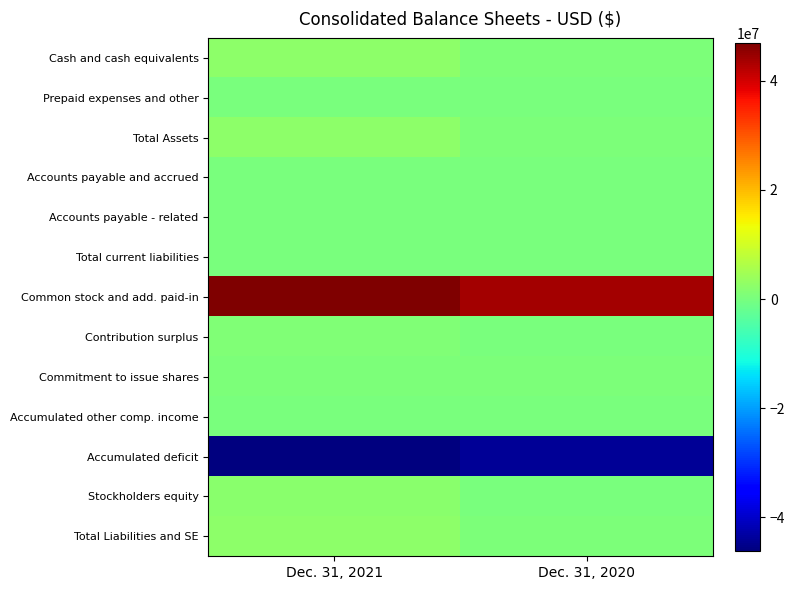

Reading left to right, what are all the values shown in this chart?

Cash and cash equivalents: Dec. 31, 2021=2208451	Dec. 31, 2020=490190
Prepaid expenses and other: Dec. 31, 2021=37832	Dec. 31, 2020=6082
Total Assets: Dec. 31, 2021=2246283	Dec. 31, 2020=496272
Accounts payable and accrued: Dec. 31, 2021=96198	Dec. 31, 2020=32329
Accounts payable - related: Dec. 31, 2021=26425	Dec. 31, 2020=135738
Total current liabilities: Dec. 31, 2021=122623	Dec. 31, 2020=168067
Common stock and add. paid-in: Dec. 31, 2021=46850710	Dec. 31, 2020=43788464
Contribution surplus: Dec. 31, 2021=998477	Dec. 31, 2020=284793
Commitment to issue shares: Dec. 31, 2021=414128	Dec. 31, 2020=414128
Accumulated other comp. income: Dec. 31, 2021=6190	Dec. 31, 2020=0
Accumulated deficit: Dec. 31, 2021=-46145845	Dec. 31, 2020=-44159180
Stockholders equity: Dec. 31, 2021=2123660	Dec. 31, 2020=328205
Total Liabilities and SE: Dec. 31, 2021=2246283	Dec. 31, 2020=496272